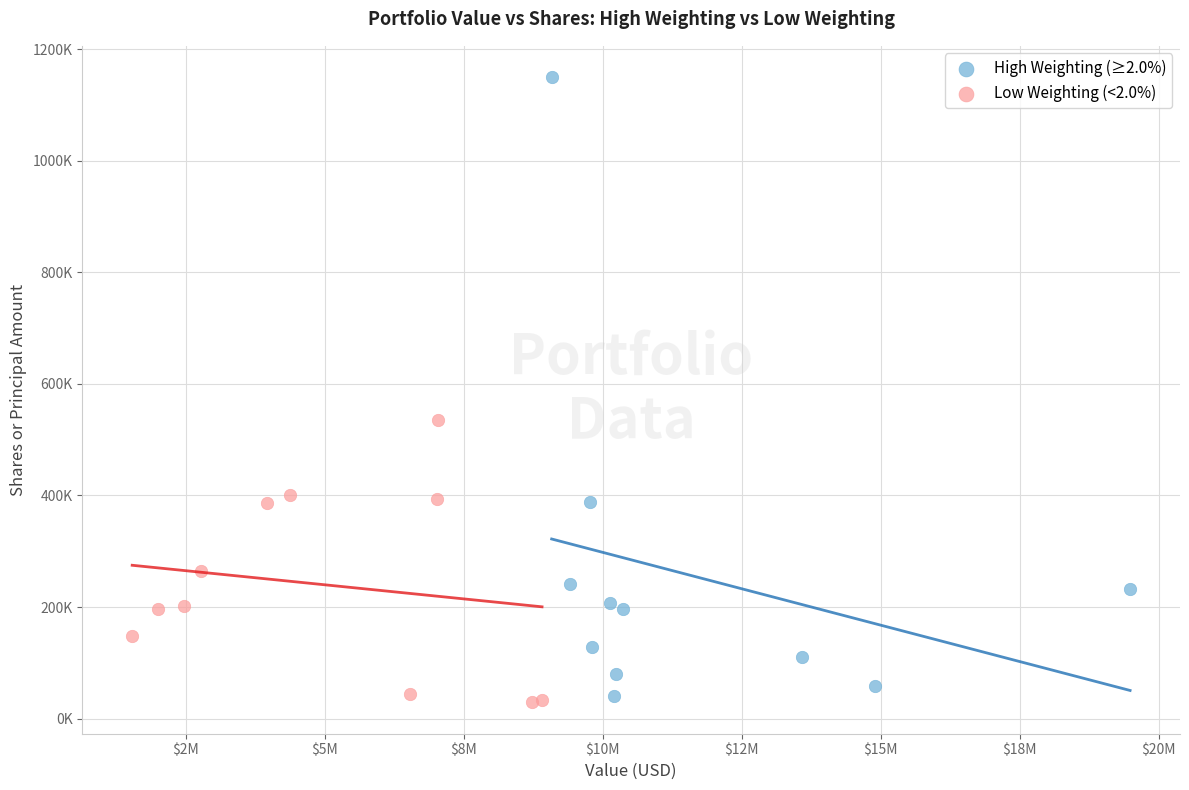

What are all the series names shown in the legend?

High Weighting (≥2.0%), Low Weighting (<2.0%)